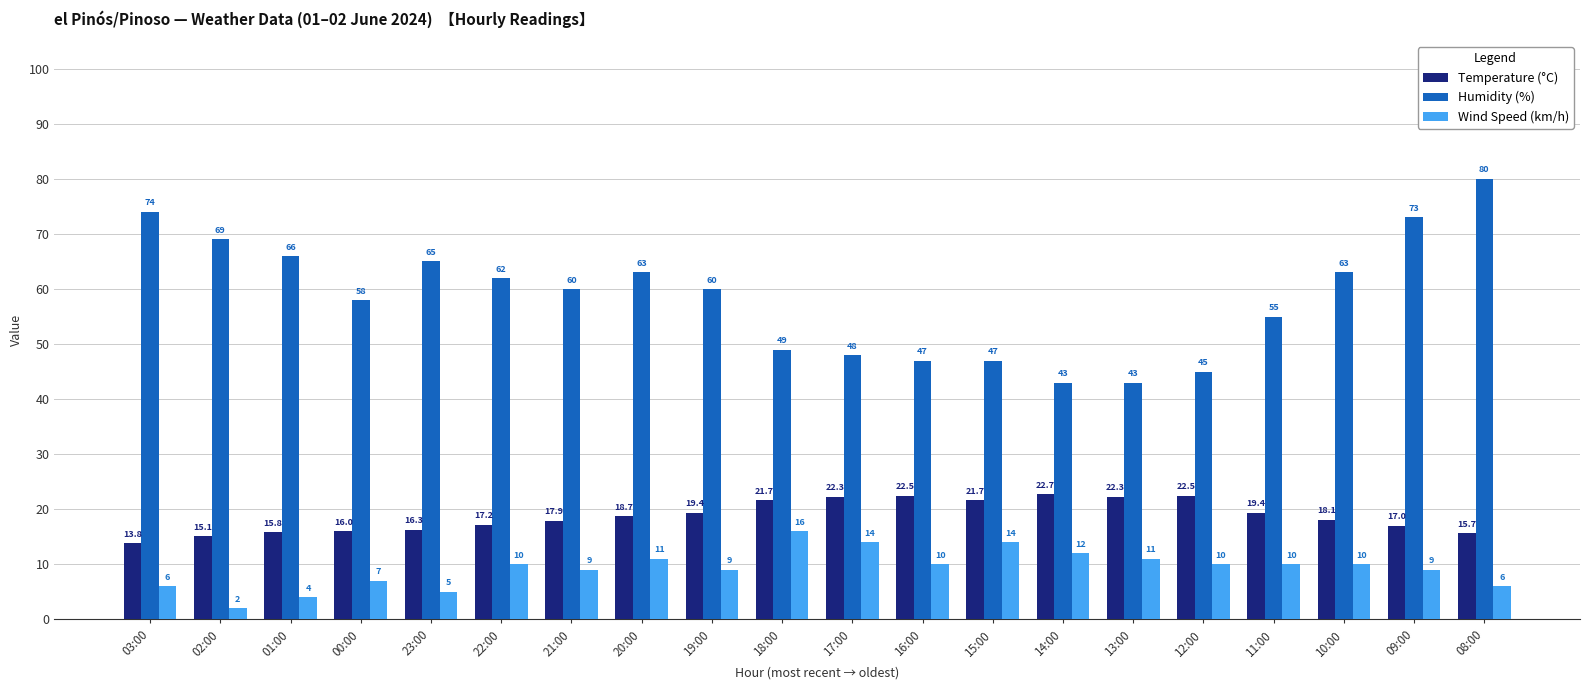

The value of Humidity (%) at 19:00 is 60.0. True or false?

True